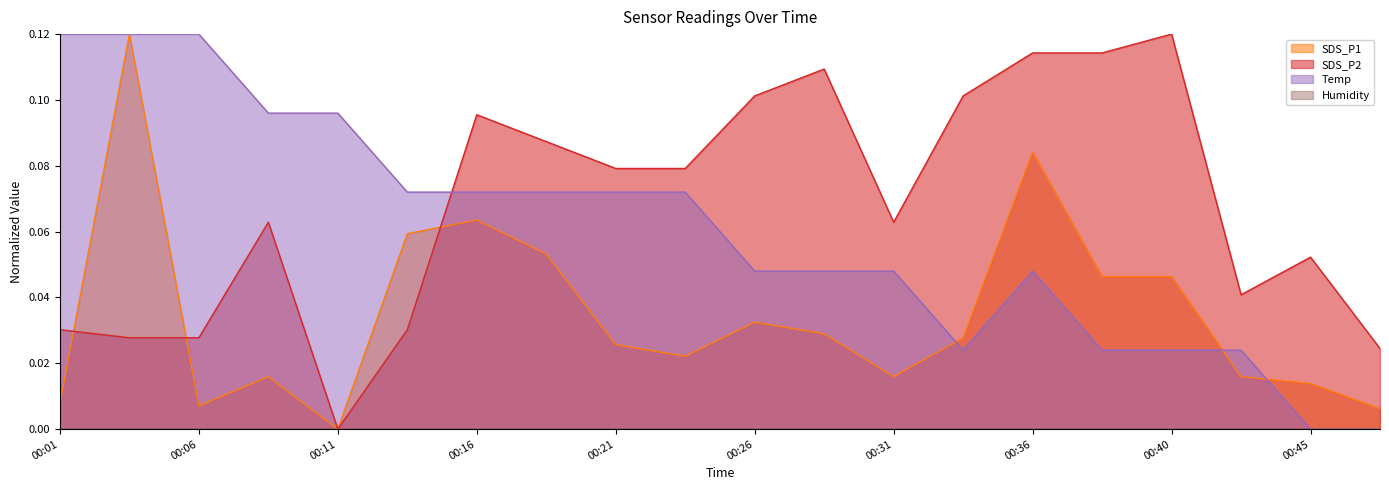

Count the Temp values in the range 0 to 1.

20